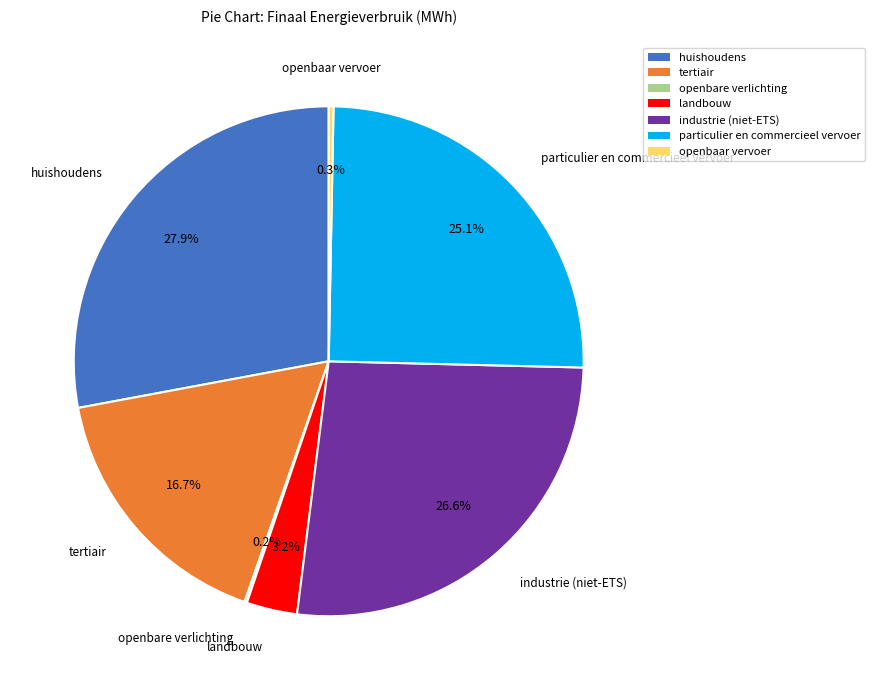

Which slice is the largest?

huishoudens